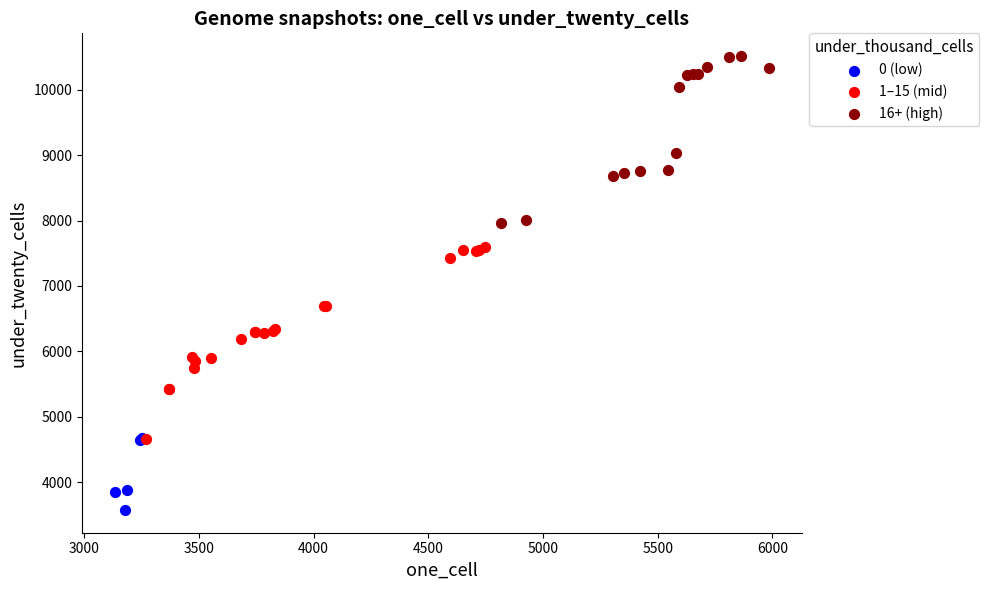

Which series contains the highest Y value?

16+ (high)